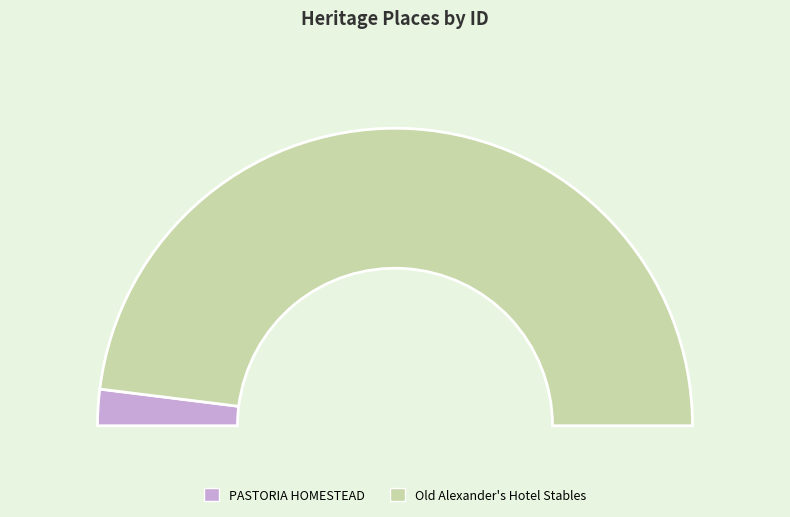

Count the number of slices in the pie.

2